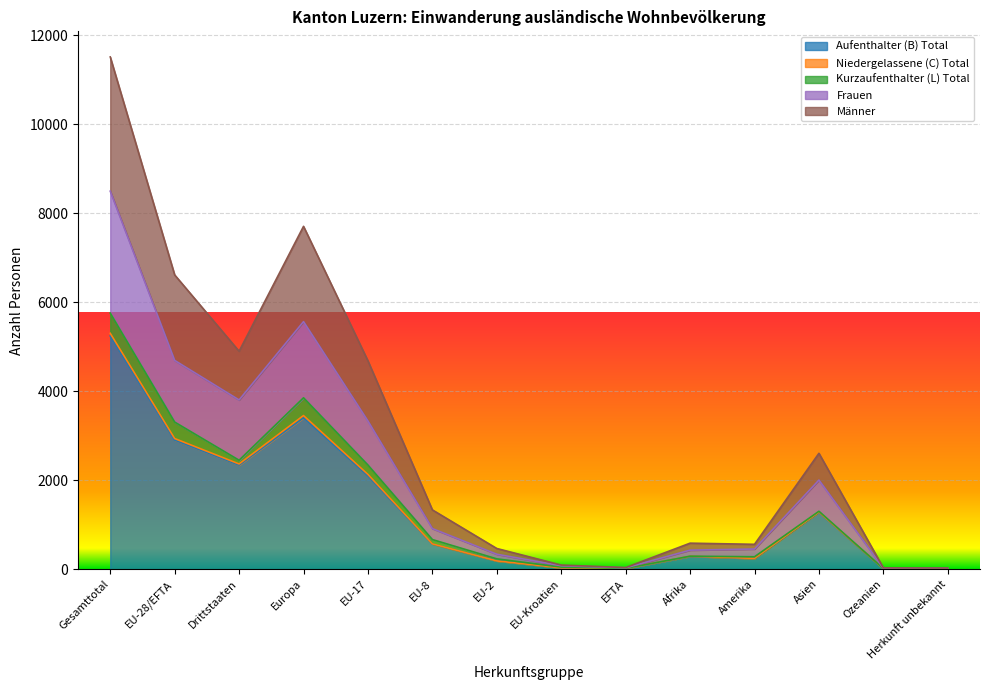

Where is the first local maximum for Aufenthalter (B) Total?

Europa